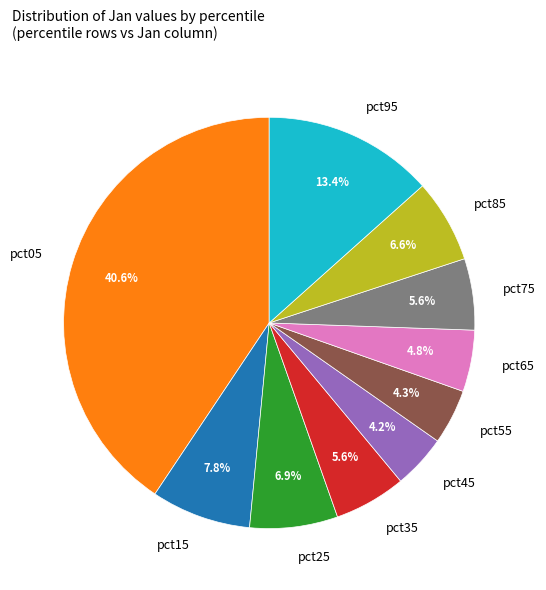

How many slices are in this pie chart?

10